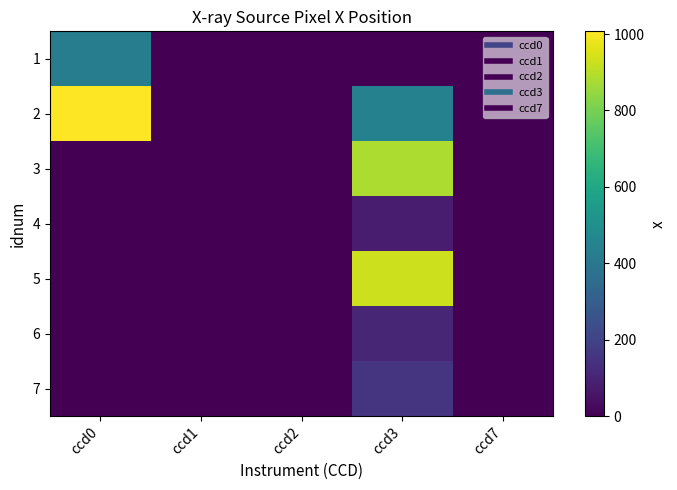

Rank the series by their maximum value, from lowest to highest.

4, 6, 7, 1, 3, 5, 2